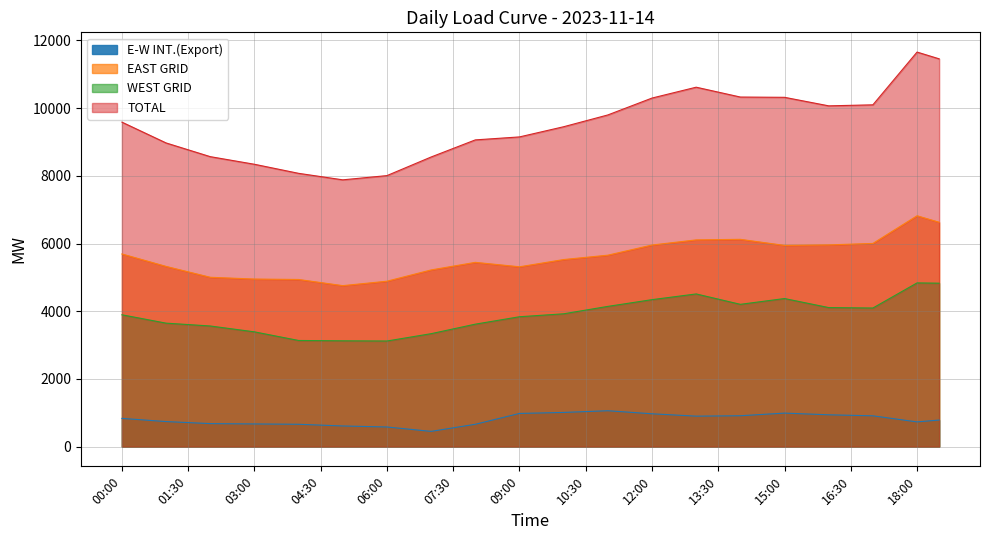

List the labels in order of TOTAL value, smallest first.

05:00, 05:30, 04:30, 06:00, 04:00, 03:30, 06:30, 03:00, 02:30, 07:00, 02:00, 01:30, 07:30, 01:00, 08:00, 08:30, 09:00, 00:30, 09:30, 10:00, 00:00, 10:30, 11:00, 11:30, 16:00, 16:30, 17:00, 15:30, 12:00, 15:00, 14:30, 14:00, 12:30, 13:30, 13:00, 17:30, 18:30, 18:00